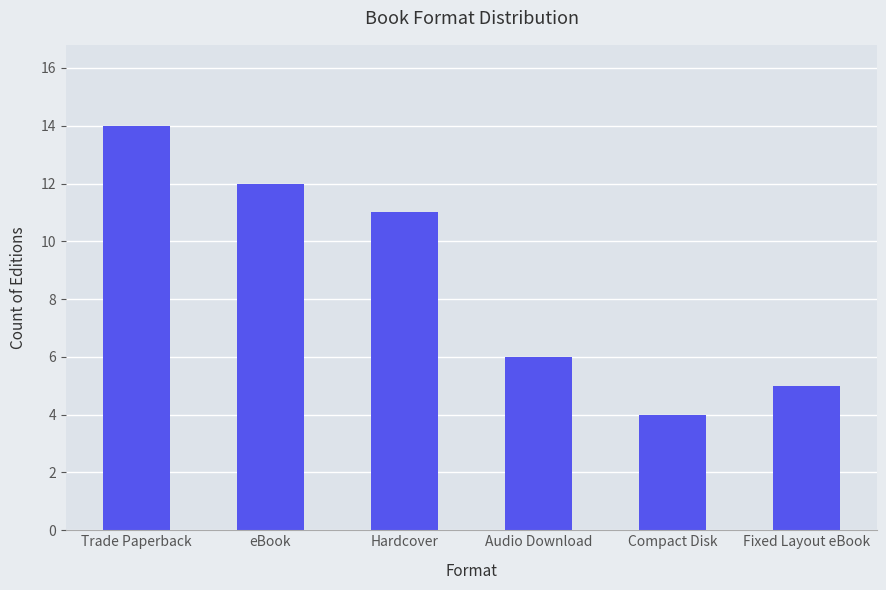

Does the chart contain stacked bars?

No